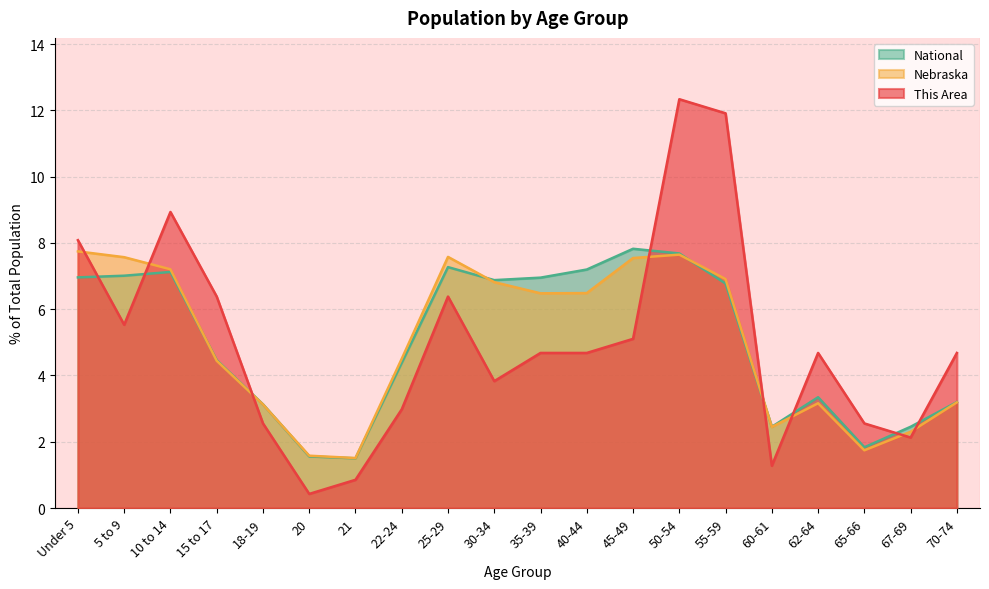

What is the label of the 6th point from the right?

55-59